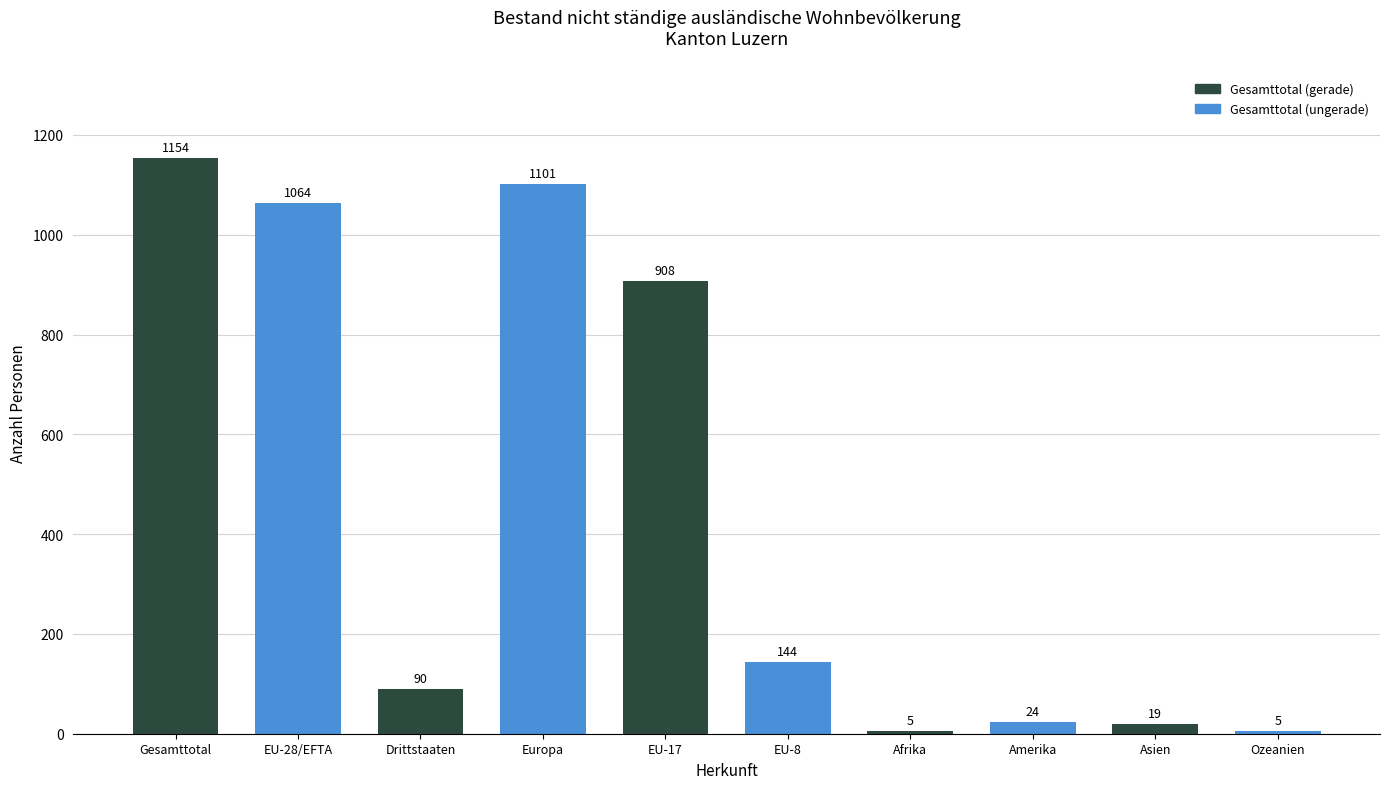

What is the minimum value shown in the chart?

5